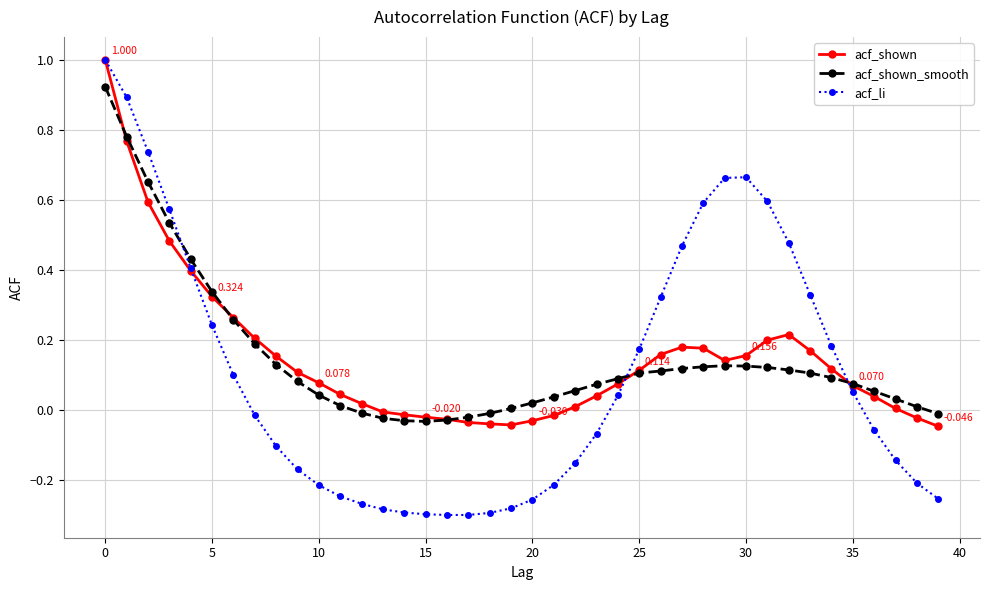

How many interior local valleys does the acf_shown series have?

2